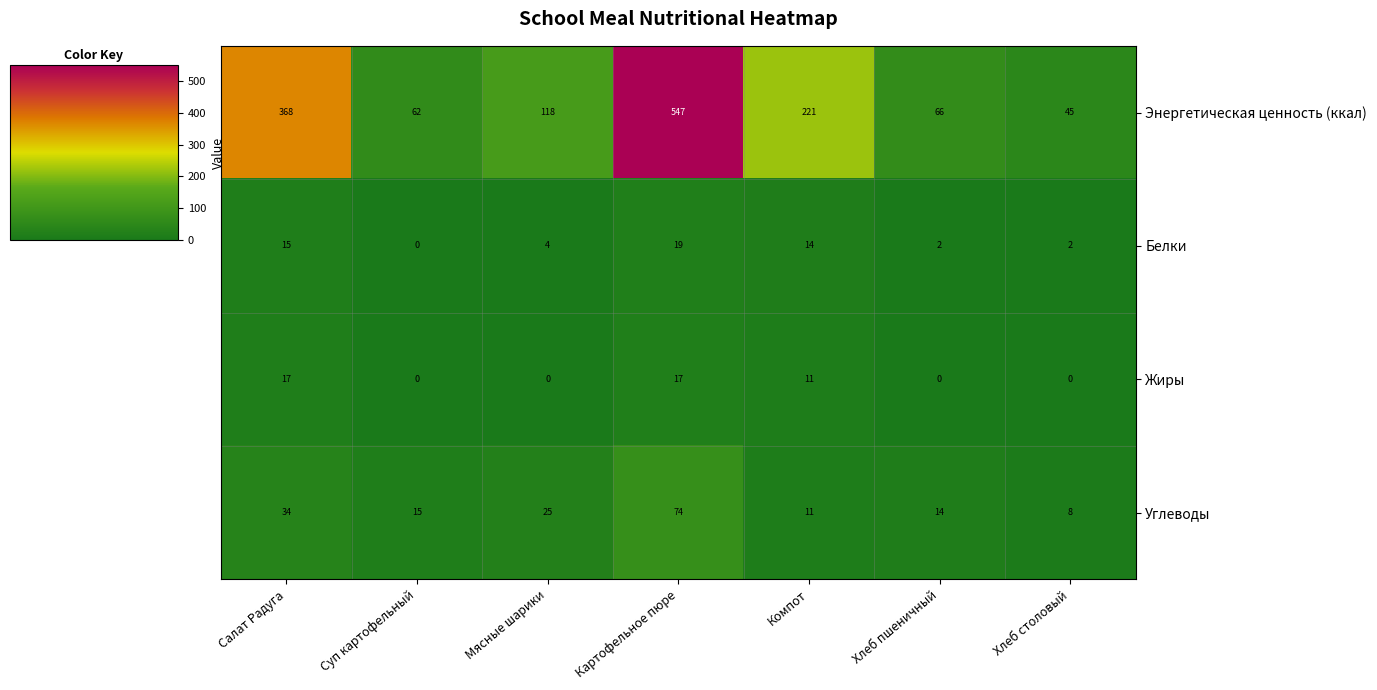

At which label is Белки closest to 9?

Мясные шарики